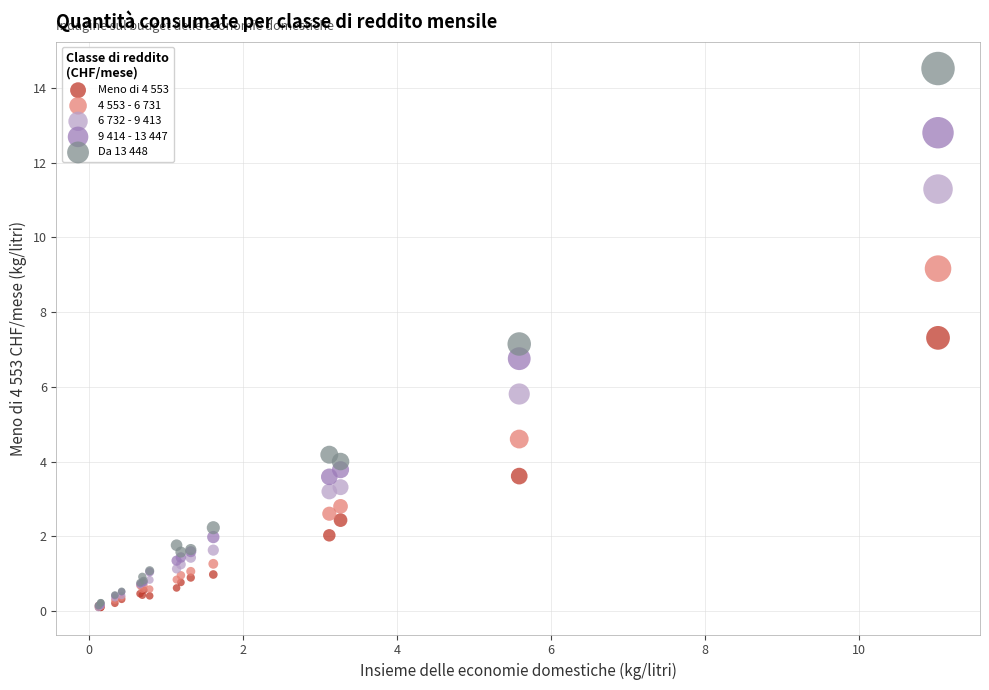

Which series contains the highest Y value?

Da 13 448